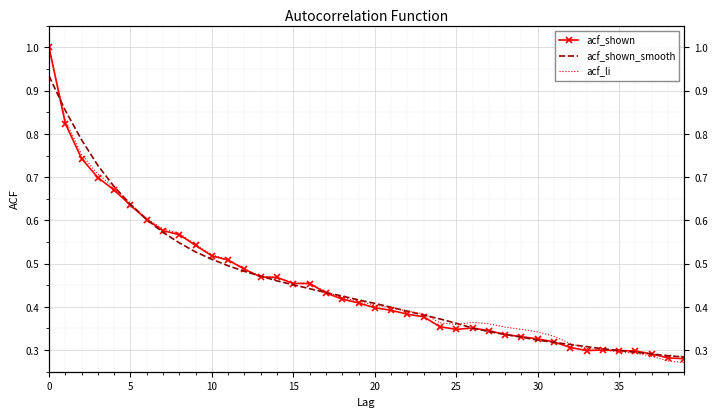

Which series has the widest spread of values?

acf_li